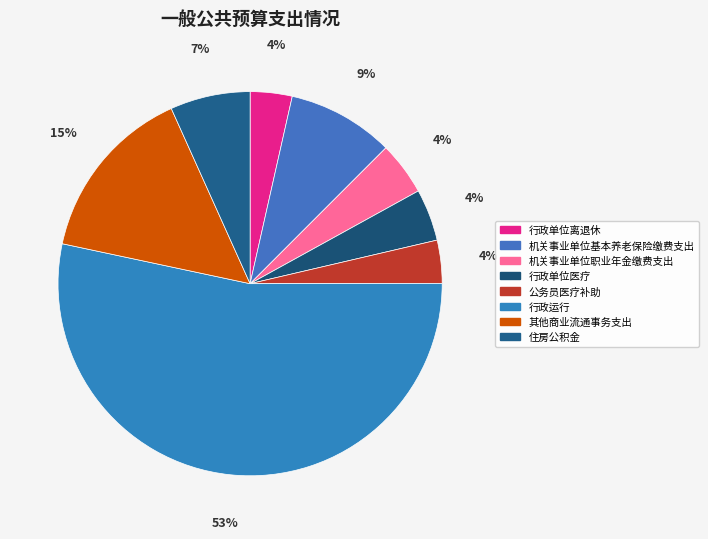

To the nearest percent, what portion does 机关事业单位基本养老保险缴费支出 represent?

9%